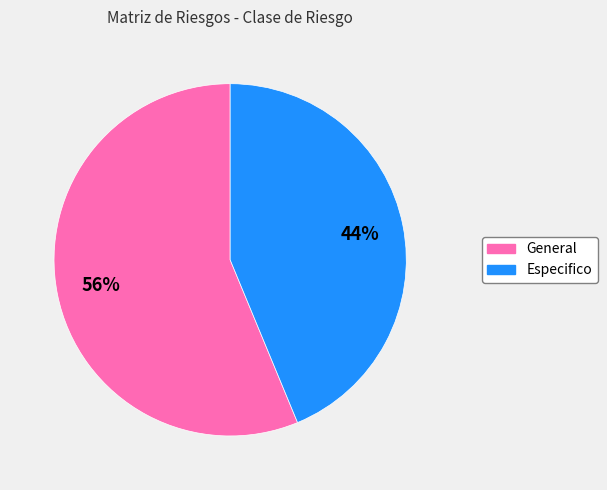

Which slice represents more than half of the pie?

General